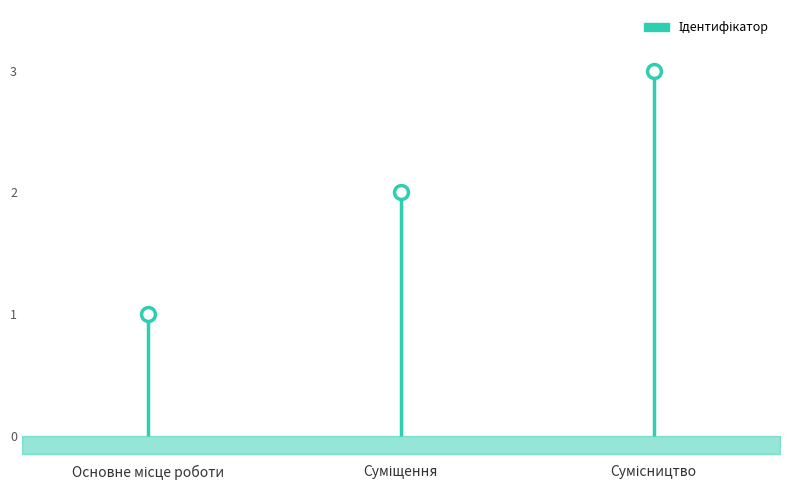

How many data points are above 2?

1